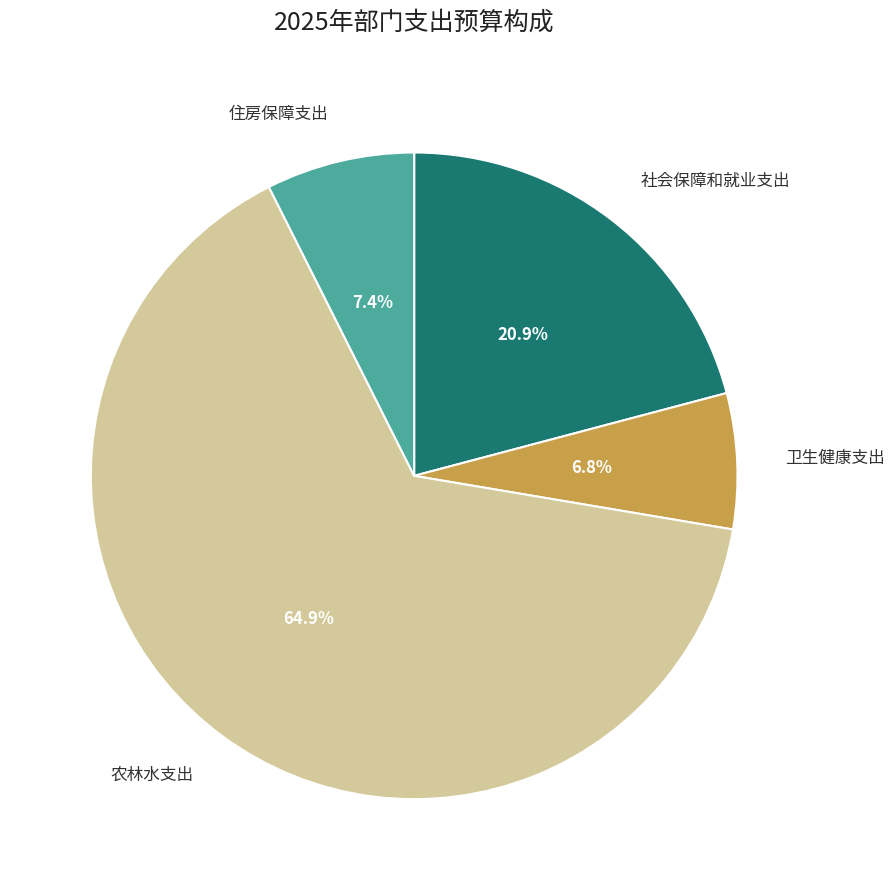

Does any single category account for the majority?

Yes